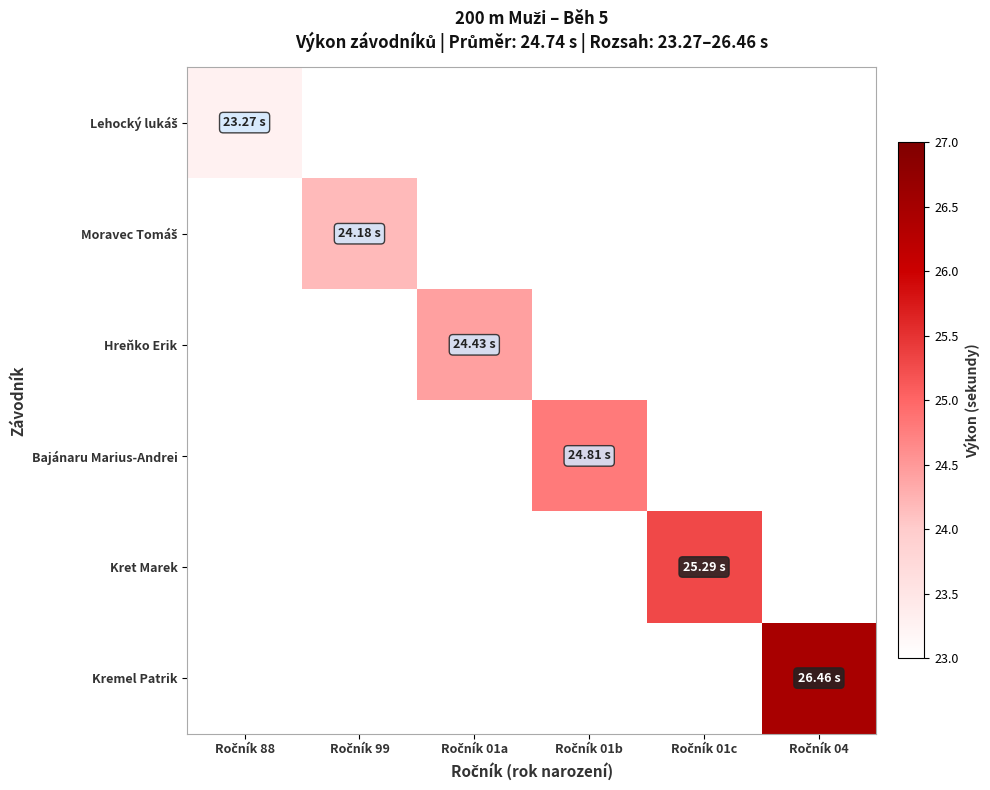

List the labels in order of Bajánaru Marius-Andrei value, largest first.

Ročník 88, Ročník 99, Ročník 01a, Ročník 01b, Ročník 01c, Ročník 04